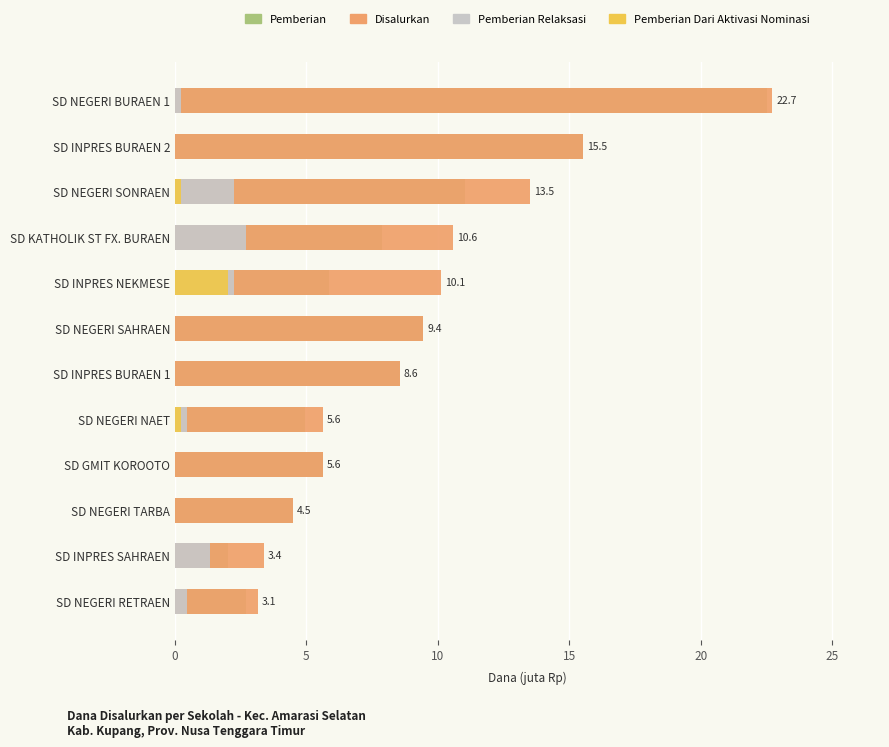

What is the average value of the Disalurkan series?

9.4